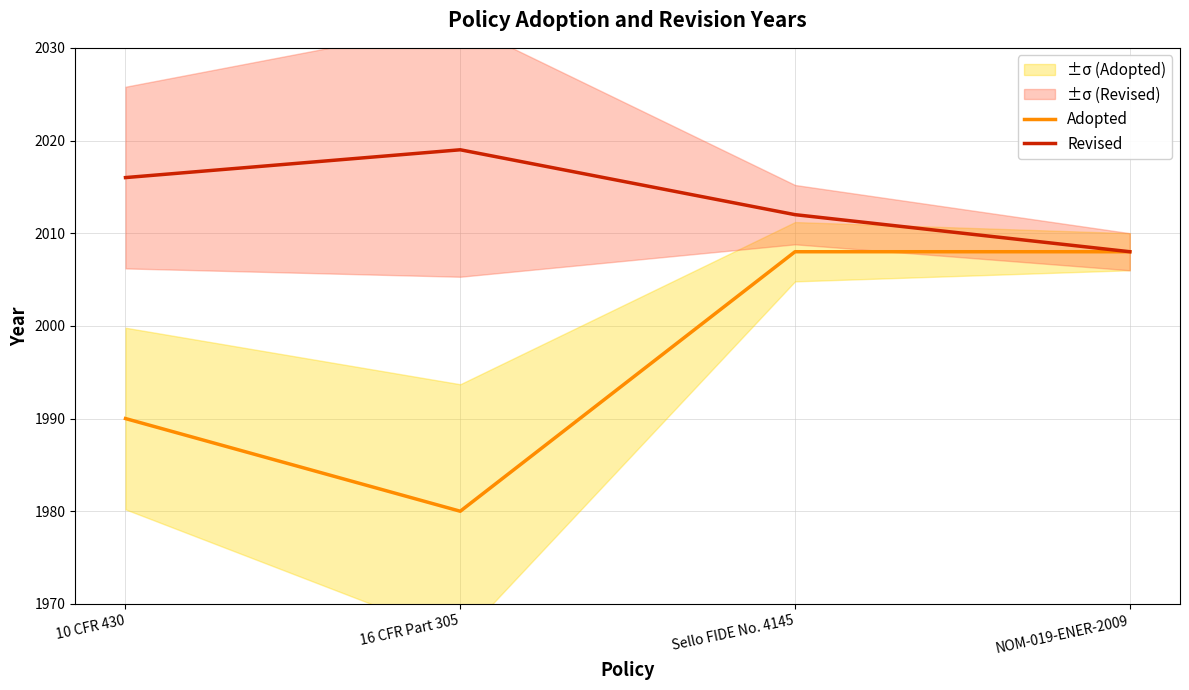

How many series are shown in this chart?

2